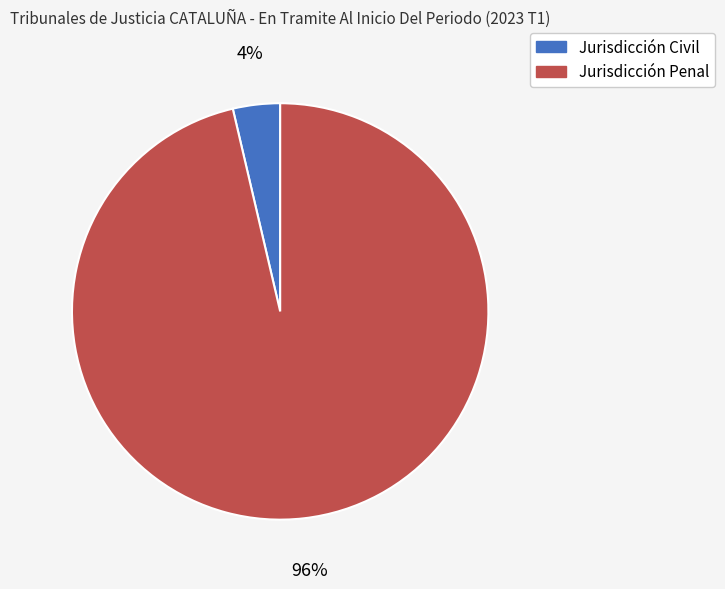

Does Jurisdicción Penal represent more than half of the total?

Yes